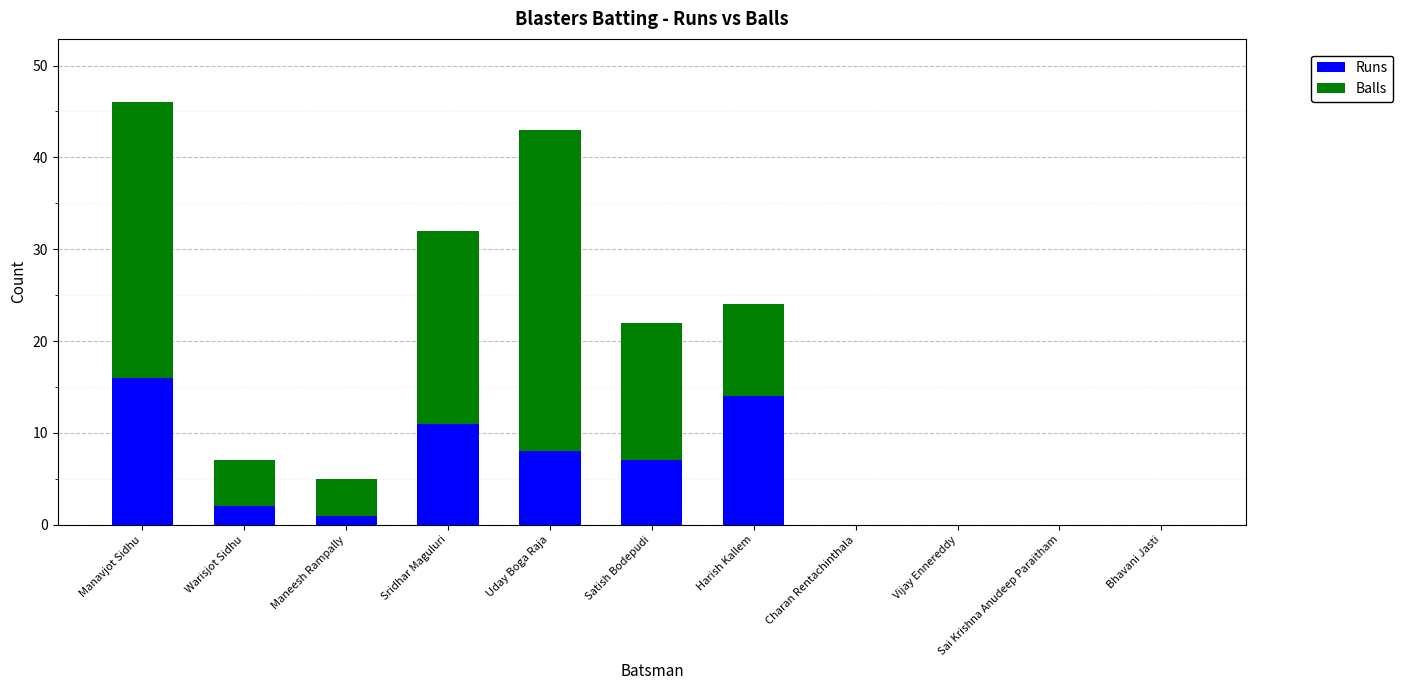

What is the maximum value for Runs?

16